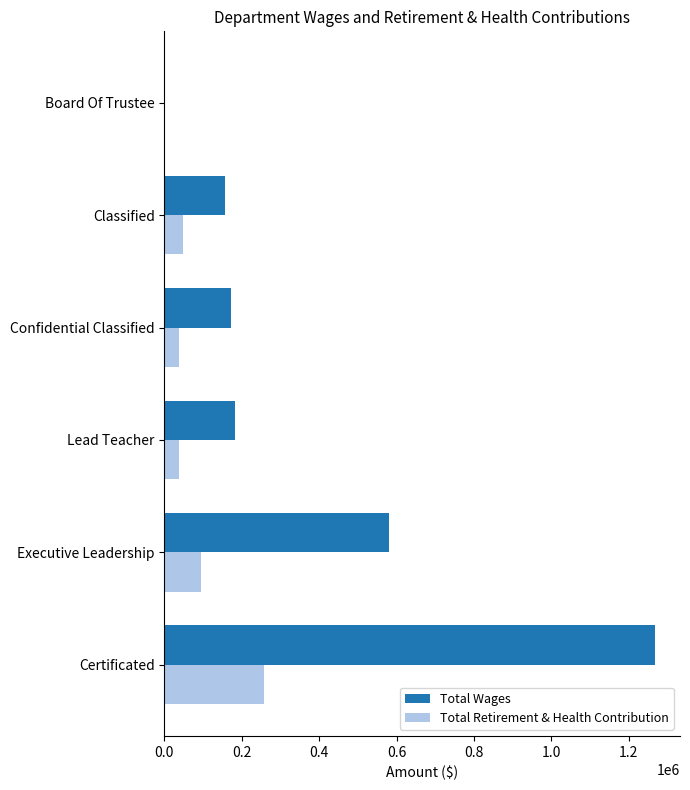

Which series has the largest total across all categories?

Total Wages